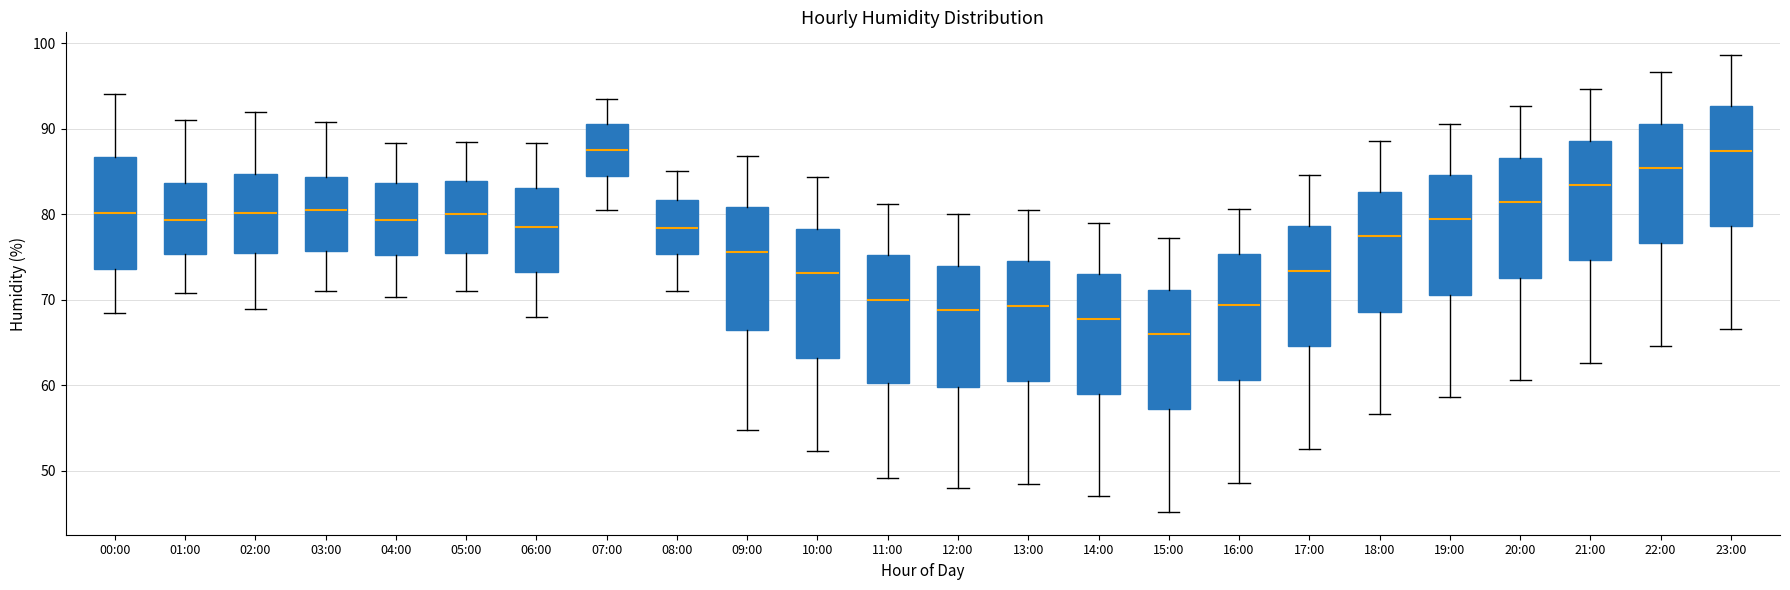

Where is the upper edge of the box for 19:00 on the y-axis? The values are not printed on the chart, so give them approximately, as read against the axis.

85